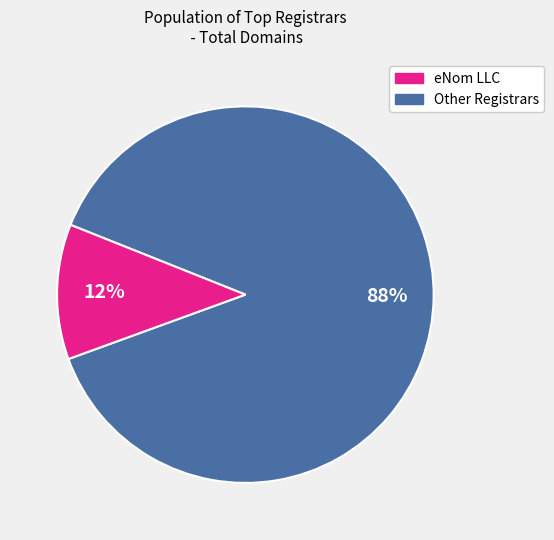

Does any single category account for the majority?

Yes